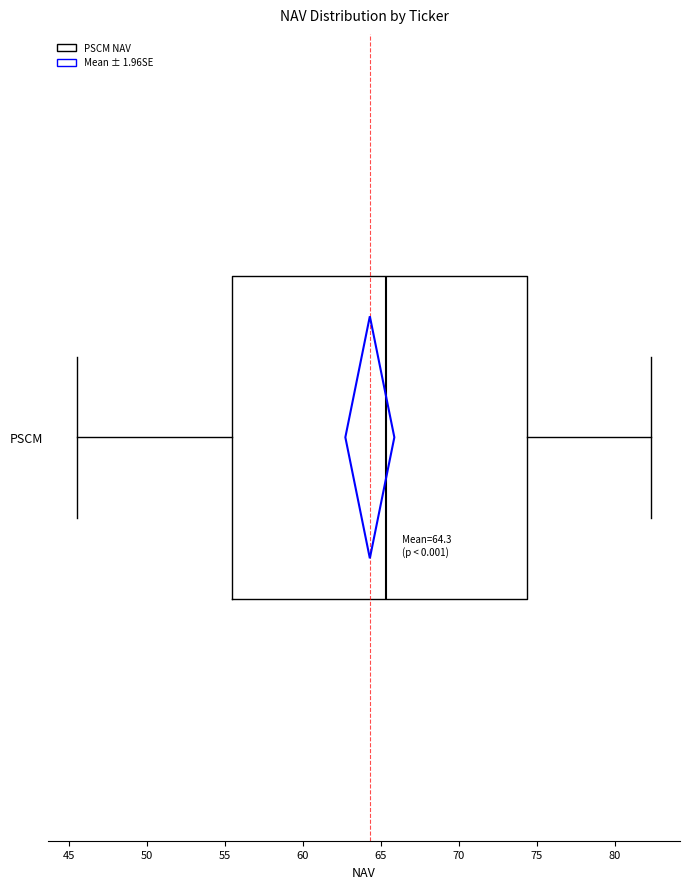

Where is the left edge of the box for PSCM on the x-axis? The values are not printed on the chart, so give them approximately, as read against the axis.

55.5